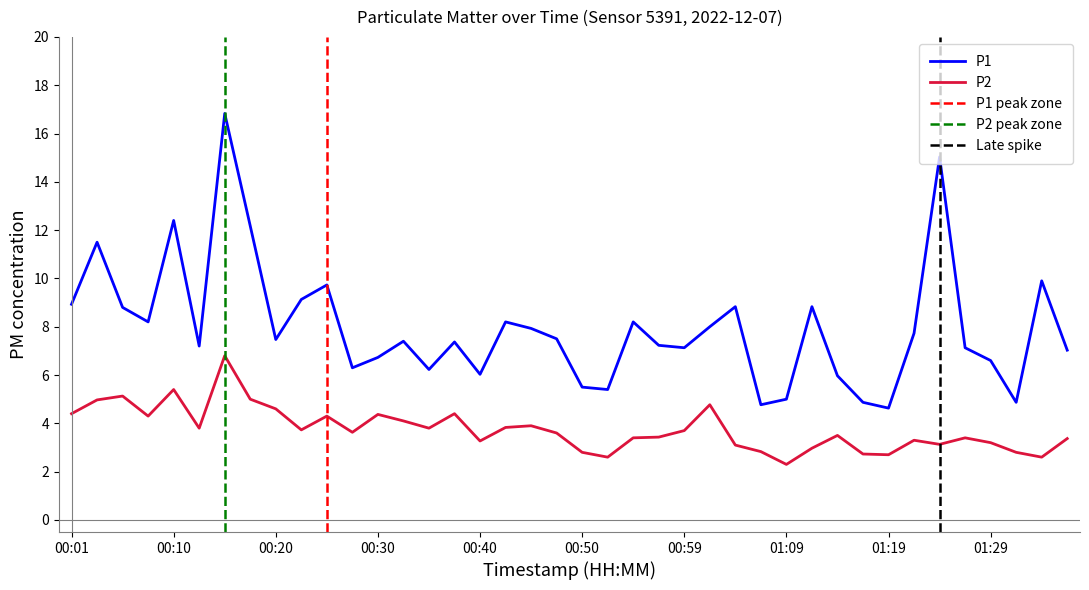

Between 01:21 and 00:32, which is larger?

01:21